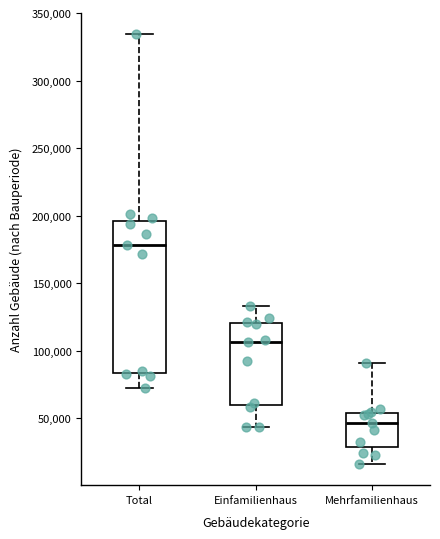

Reading left to right, read every box against the y-axis: the position of its median line, the range the box covers, and the ends of its whiskers. The values are not printed on the chart, so give them approximately, as read against the axis.

Total: median 180000, box 85000 to 195000, whiskers 70000 to 335000
Einfamilienhaus: median 105000, box 60000 to 120000, whiskers 45000 to 135000
Mehrfamilienhaus: median 45000, box 30000 to 55000, whiskers 15000 to 90000